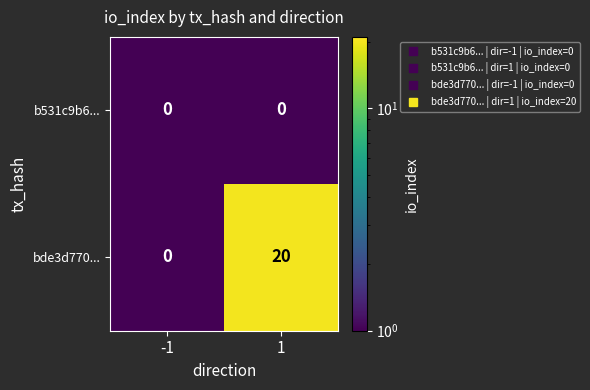

Reading right to left, extract all data points from this chart.

b531c9b6...: 1=0	-1=0
bde3d770...: 1=20	-1=0